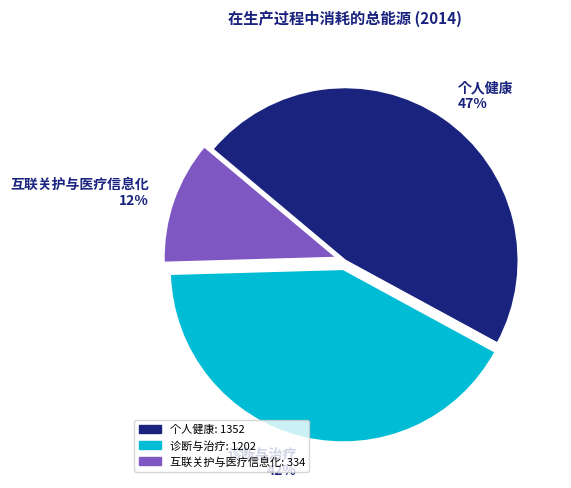

True or false: 个人健康 accounts for 47% of the total.

True